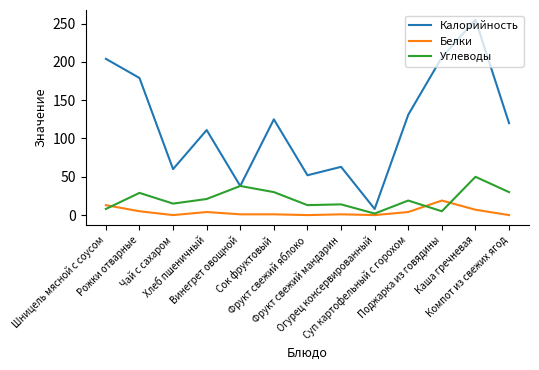

True or false: Калорийность and Белки cross at least once.

False